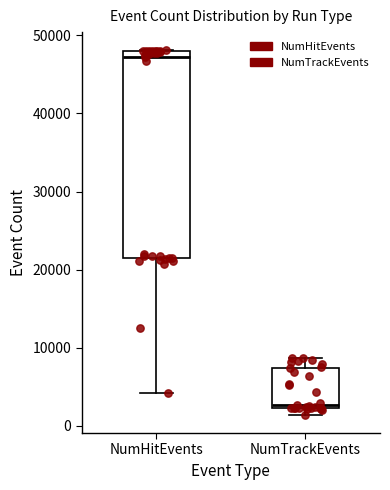

Comparing the boxes themselves (not the whiskers), which one is the tallest?

NumHitEvents